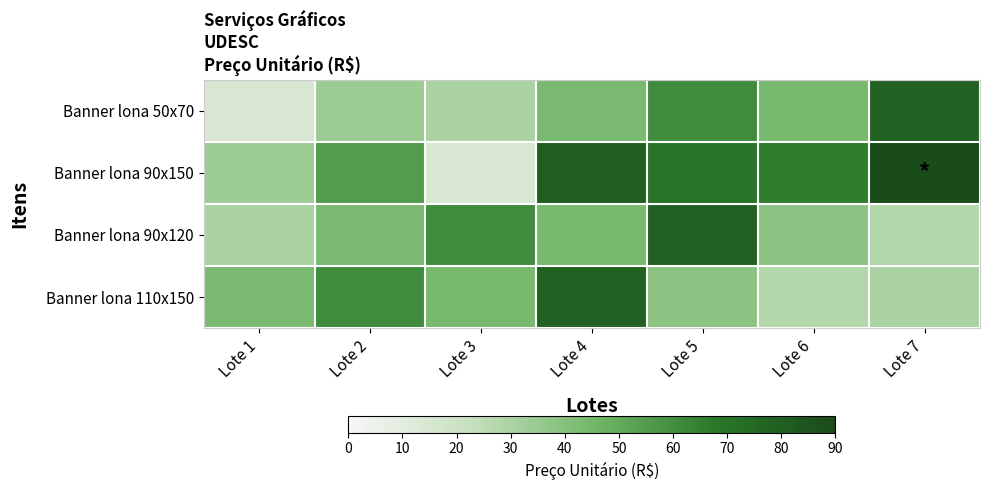

Reading left to right, transcribe all the data shown in this chart.

Banner lona 50x70: Lote 1=15.0	Lote 2=33.8	Lote 3=30.0	Lote 4=43.5	Lote 5=60.8	Lote 6=44.2	Lote 7=78.8
Banner lona 90x150: Lote 1=33.8	Lote 2=55.2	Lote 3=15.1	Lote 4=80.0	Lote 5=69.4	Lote 6=66.0	Lote 7=88.9
Banner lona 90x120: Lote 1=30.0	Lote 2=43.5	Lote 3=60.8	Lote 4=44.2	Lote 5=78.8	Lote 6=38.5	Lote 7=28.0
Banner lona 110x150: Lote 1=43.5	Lote 2=60.8	Lote 3=44.2	Lote 4=78.8	Lote 5=38.5	Lote 6=28.0	Lote 7=30.0